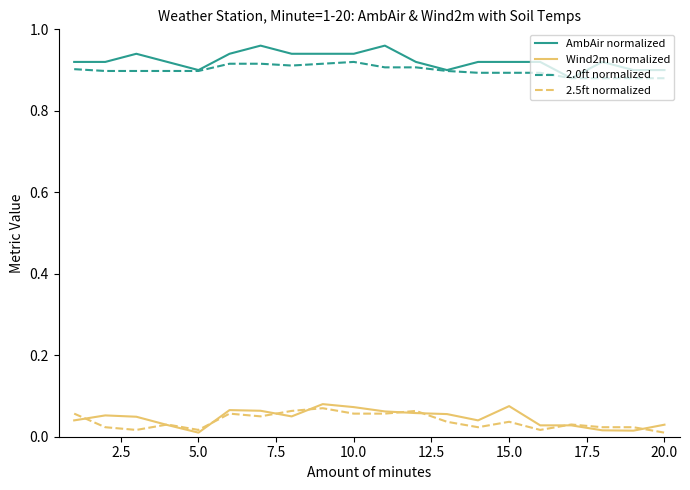

True or false: 2.5ft normalized and 2.0ft normalized cross at least once.

False